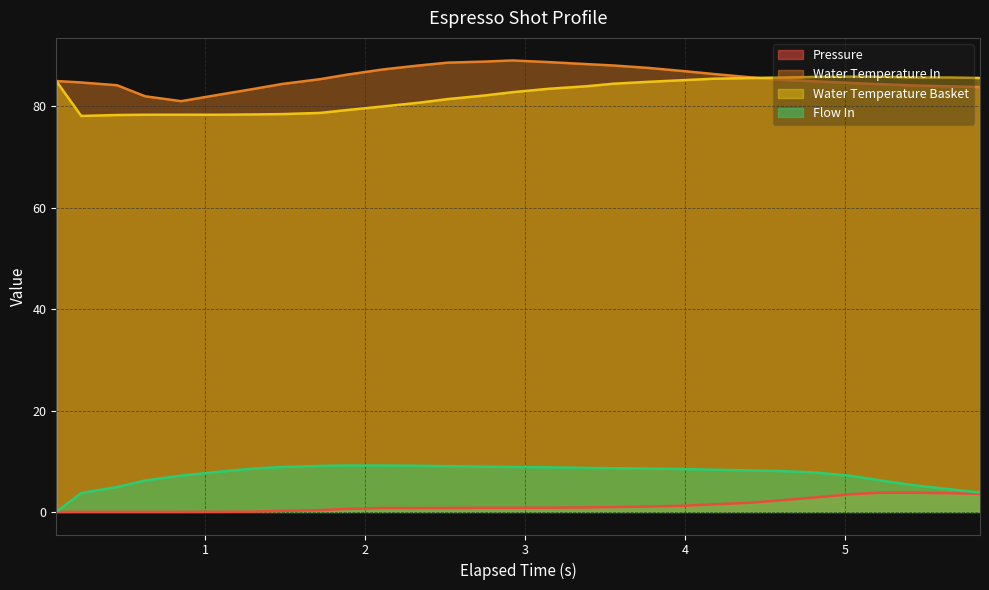

In pressure, how many points are higher than both neighbors (excluding endpoints)?

2